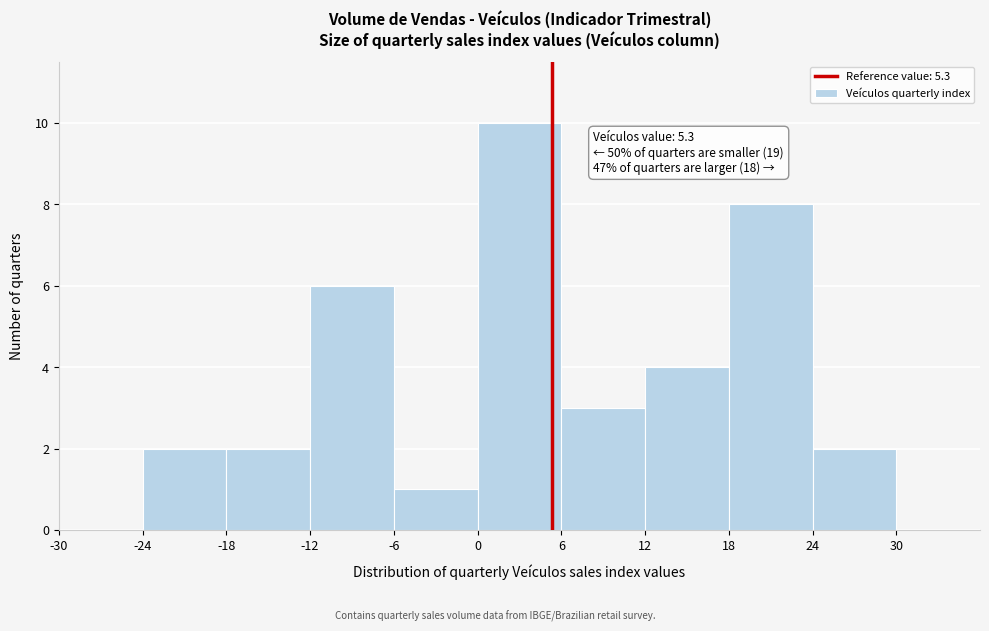

Over which range of the x-axis is the bar tallest?

0 to 6